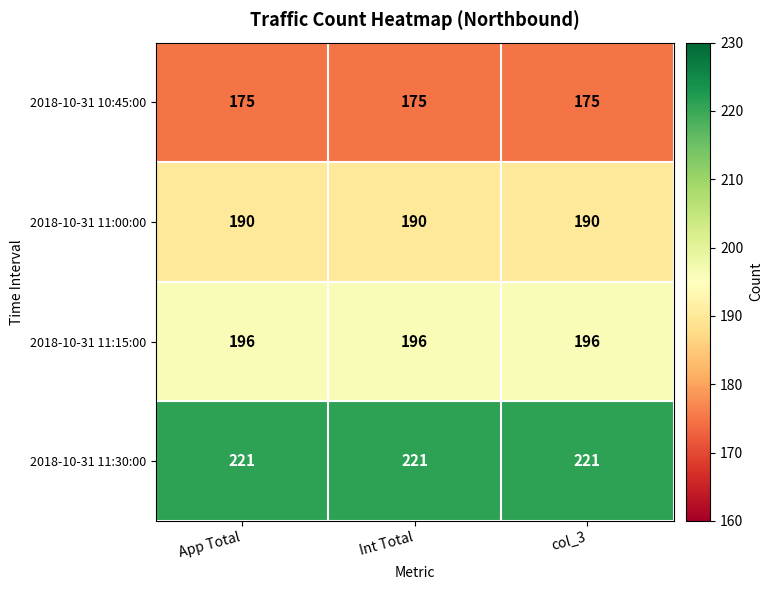

What is the maximum value for 2018-10-31 11:30:00?

221